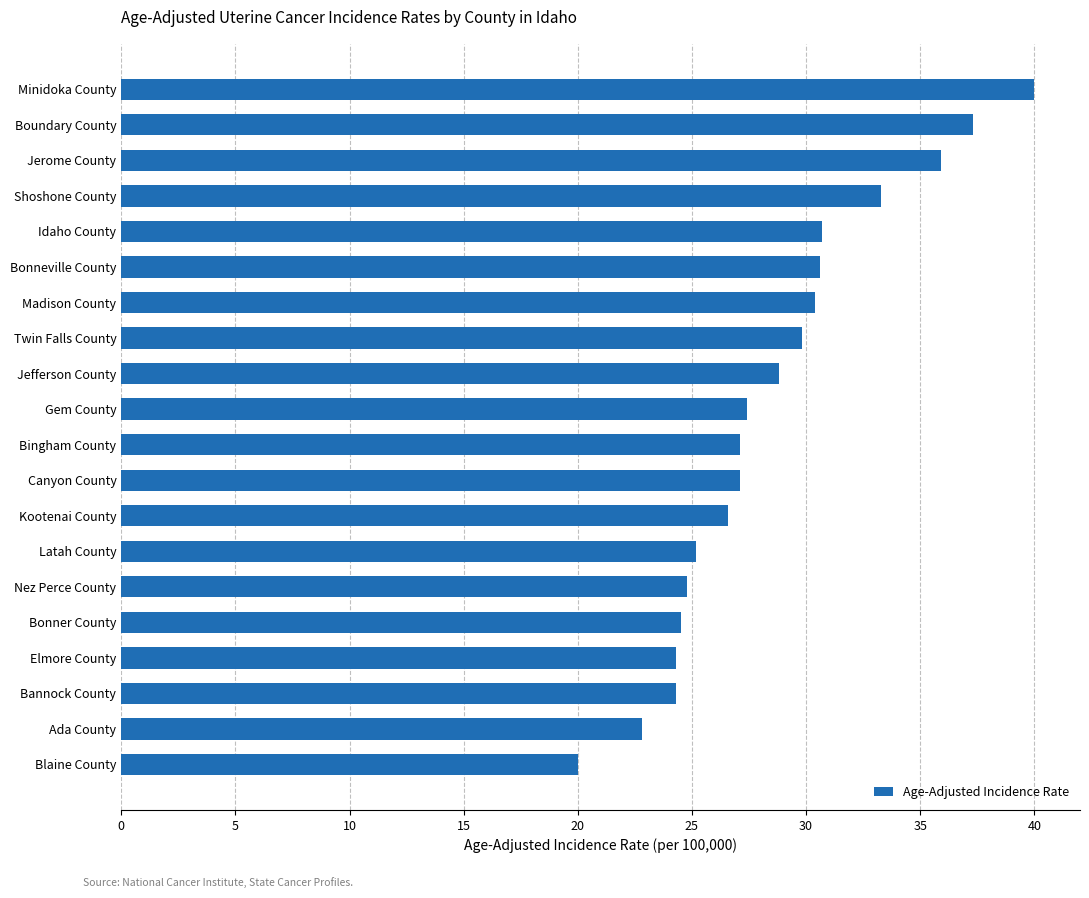

What is the difference between the second highest and second lowest values?

14.5